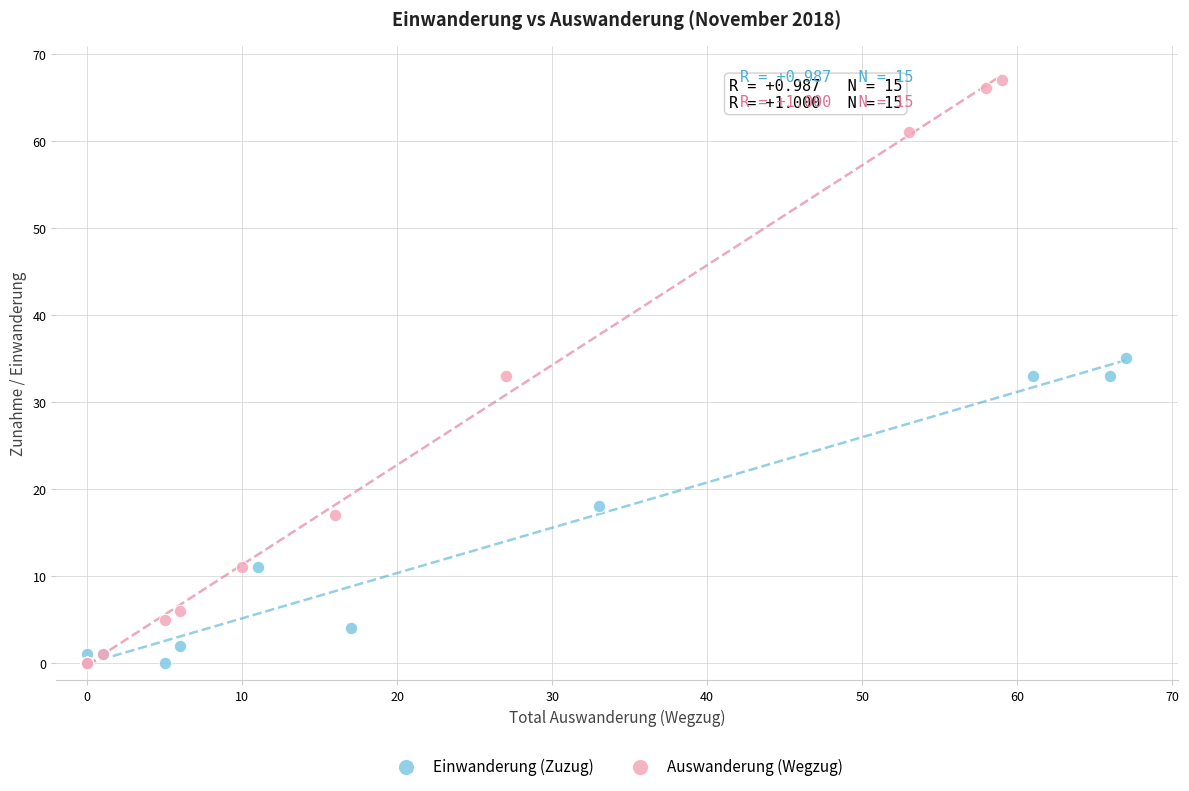

Which series contains the highest Y value?

Auswanderung (Wegzug)